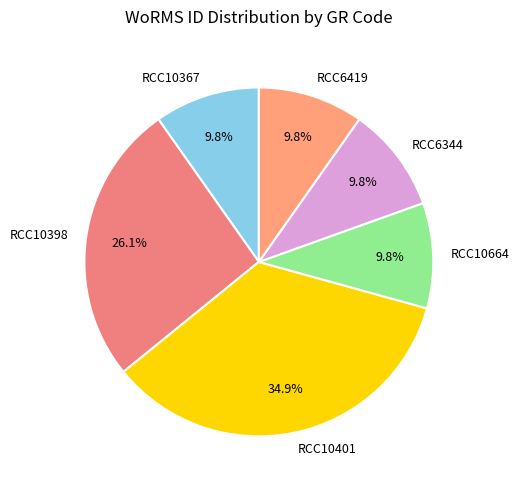

Count the number of slices in the pie.

6